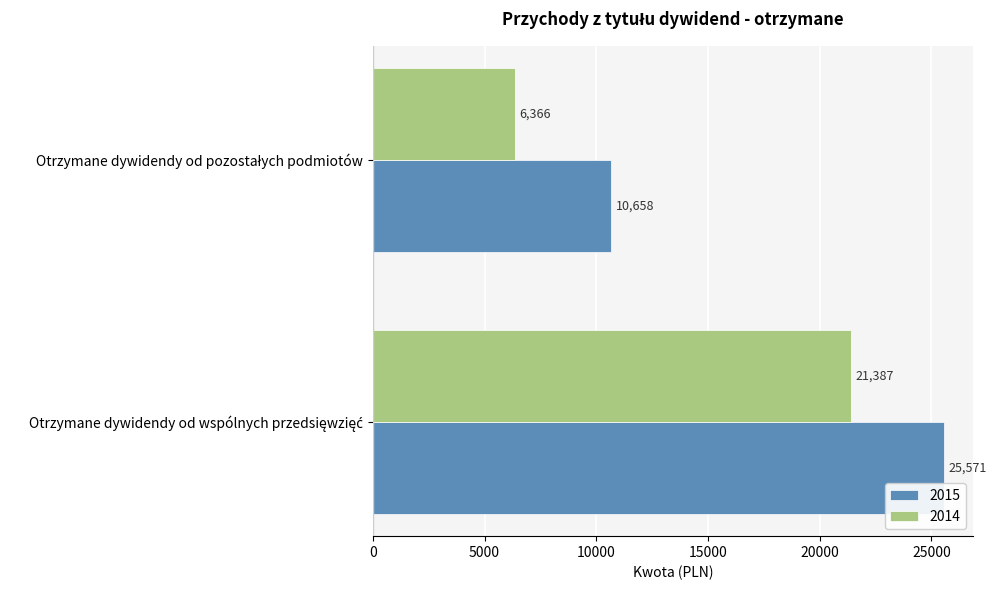

What is the sum of all 2014 values?

27753